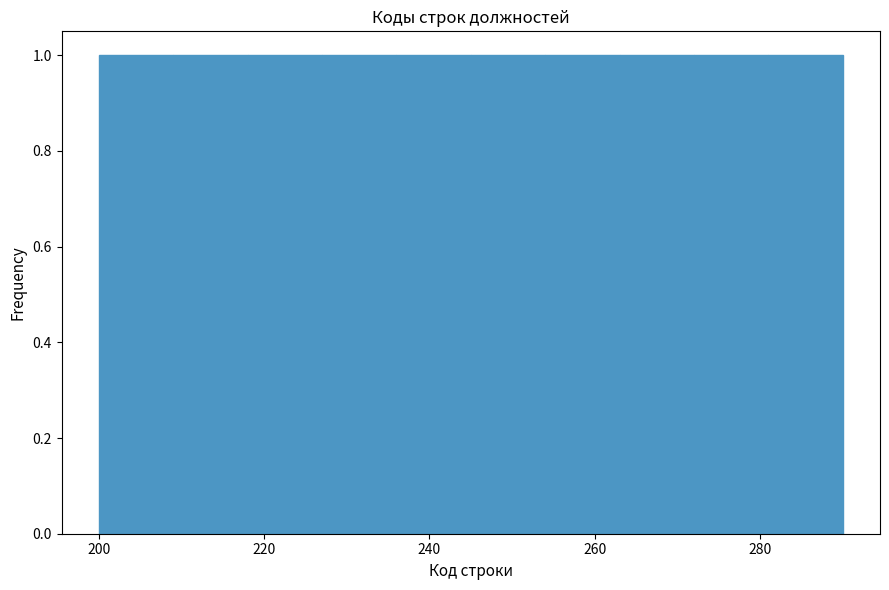

Reading left to right, transcribe this chart: for each bar, give the range it covers on the x-axis and its height. Neither the bar edges nor the heights are printed on the chart, so give them approximately, as read against the axes.

200 to 209: 1
209 to 218: 1
218 to 227: 1
227 to 236: 1
236 to 245: 1
245 to 254: 1
254 to 263: 1
263 to 272: 1
272 to 281: 1
281 to 290: 1